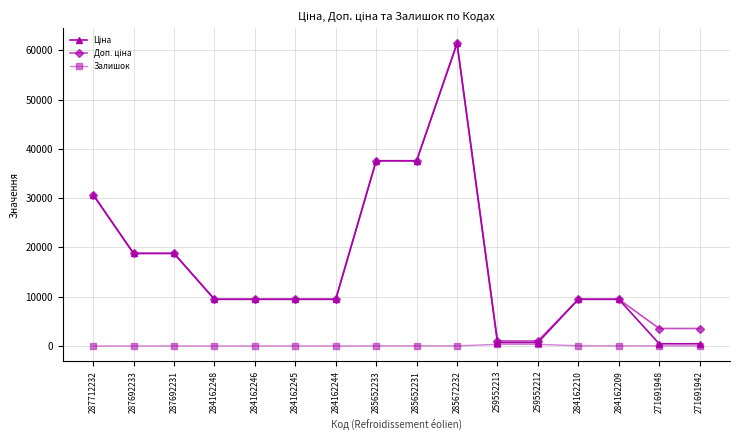

What is the greatest value displayed?

61434.3